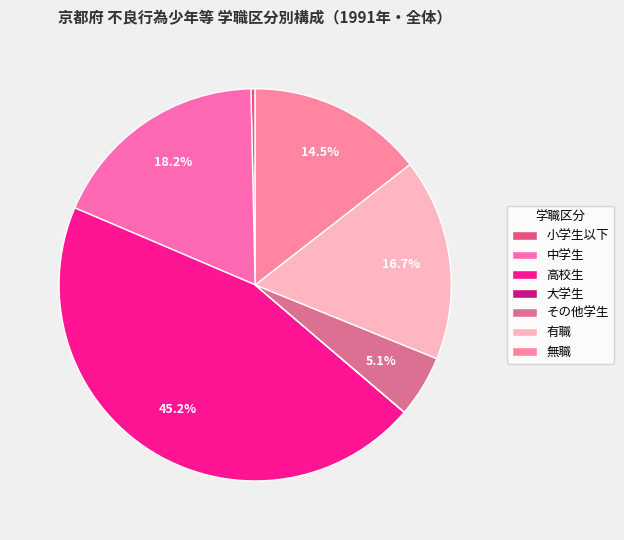

The 無職 slice represents 14% of the pie. True or false?

True